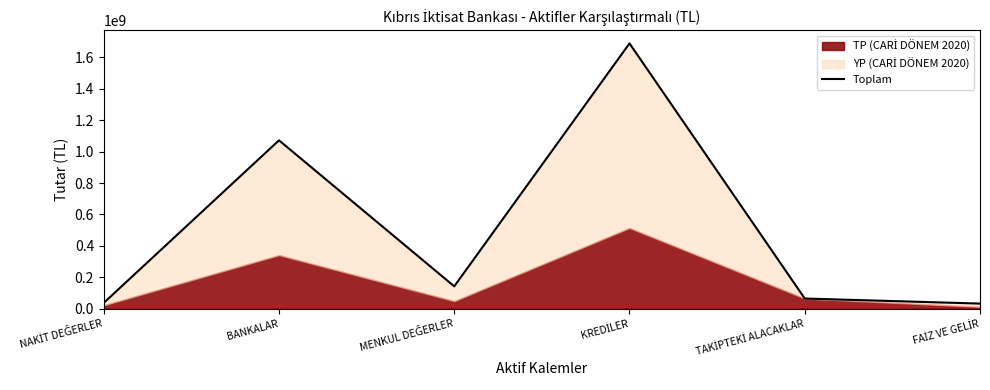

Rank the categories by value from highest to lowest.

KREDİLER, BANKALAR, MENKUL DEĞERLER, TAKİPTEKİ ALACAKLAR, NAKİT DEĞERLER, FAİZ VE GELİR